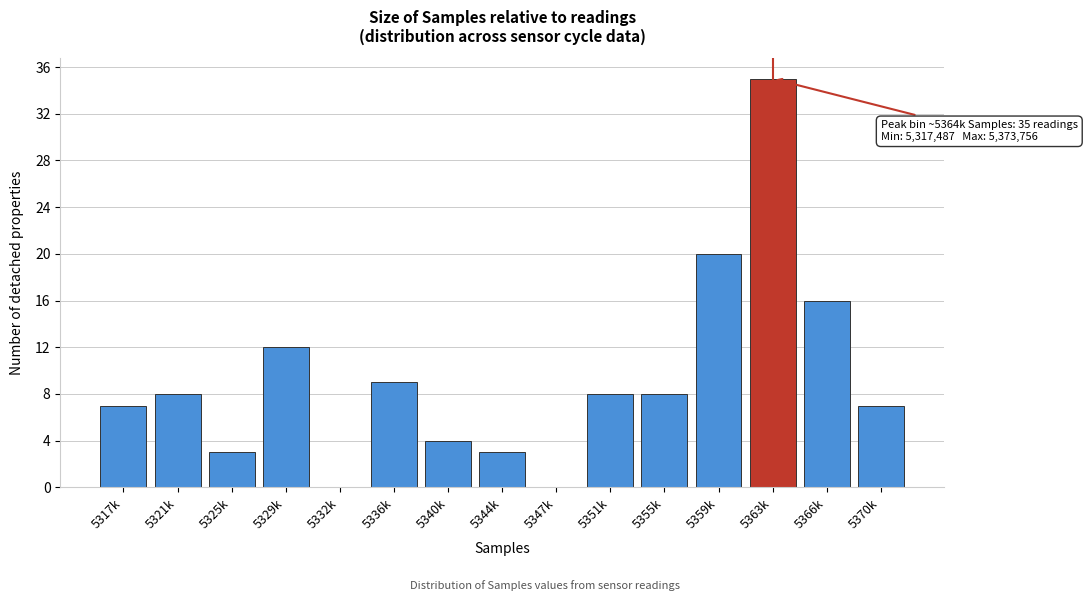

Reading left to right, transcribe all the data shown in this chart.

5317k=7	5321k=8	5325k=3	5329k=12	5332k=0	5336k=9	5340k=4	5344k=3	5347k=0	5351k=8	5355k=8	5359k=20	5363k=35	5366k=16	5370k=7